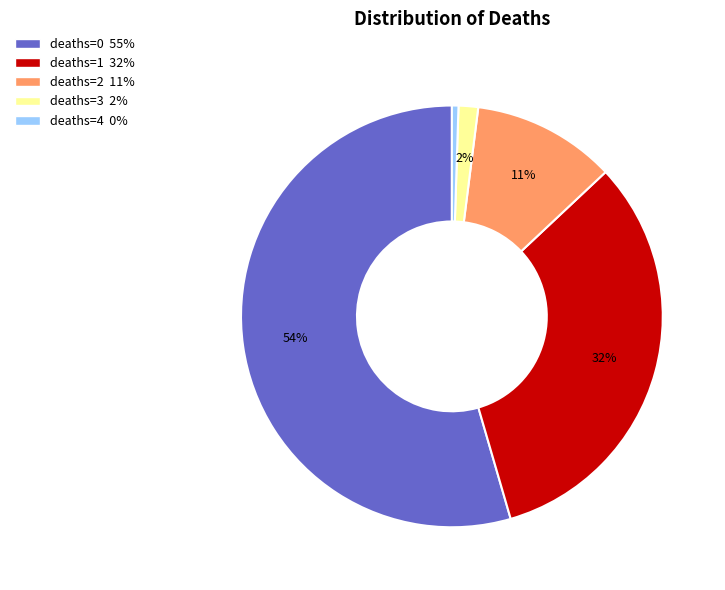

To the nearest percent, what is the average slice percentage?

20%